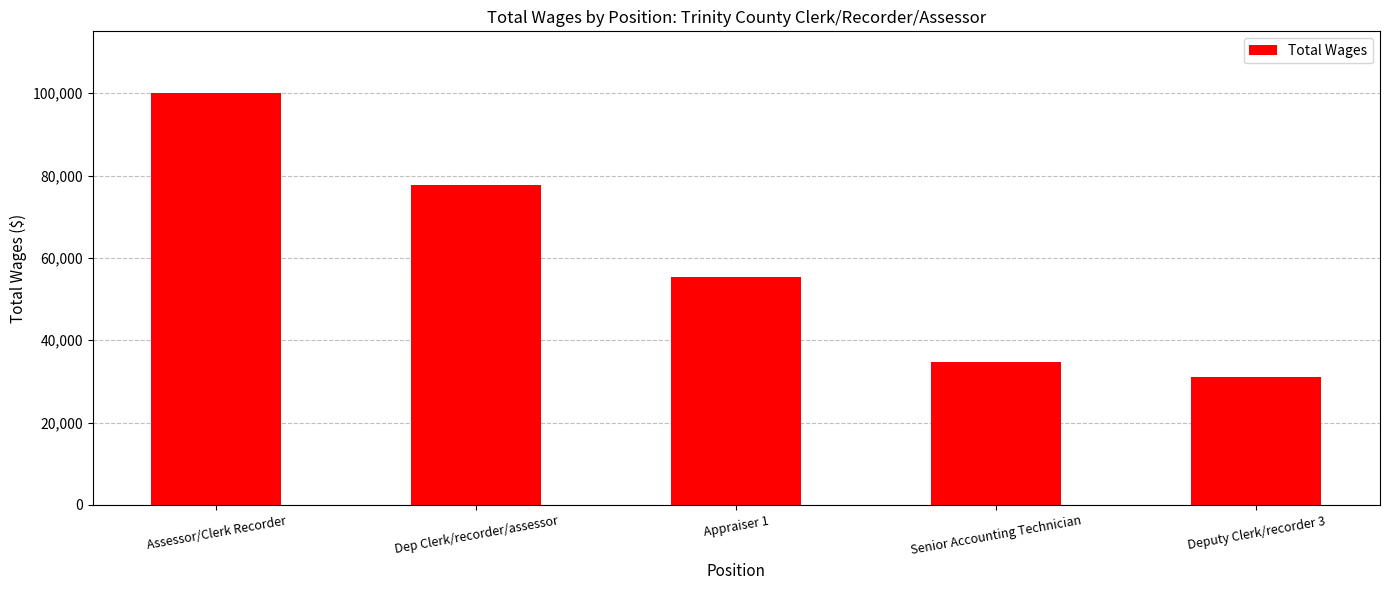

At which category does the chart reach its peak across all series?

Assessor/Clerk Recorder